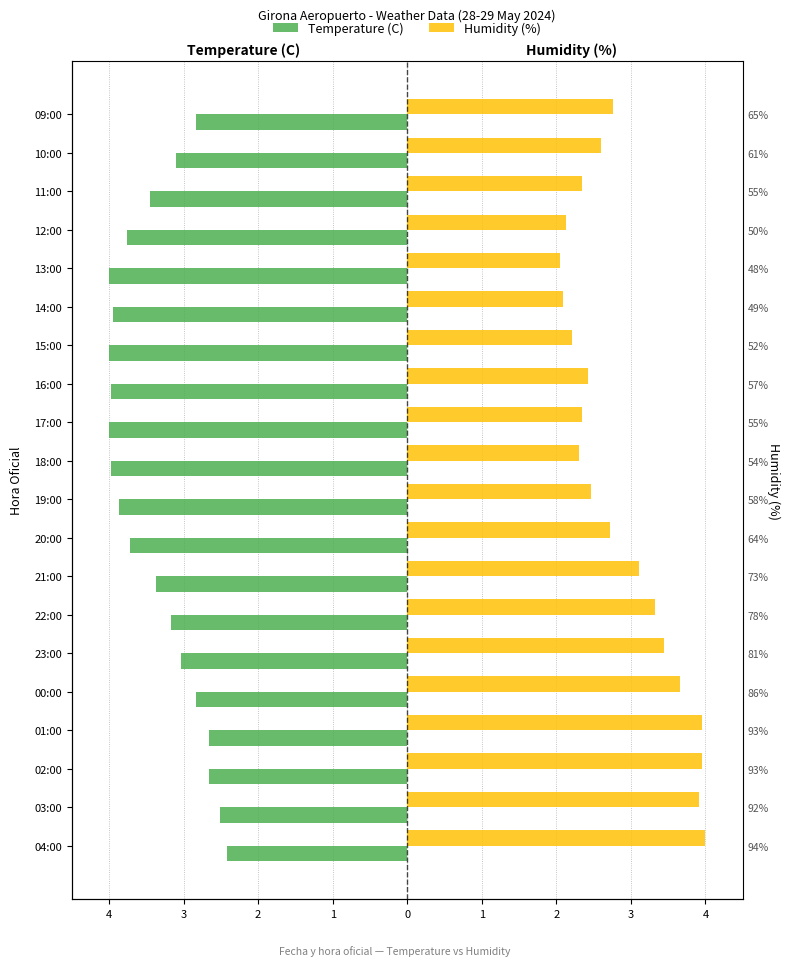

True or false: Humidity (%) has a value of 2.3 at 04:00.

False